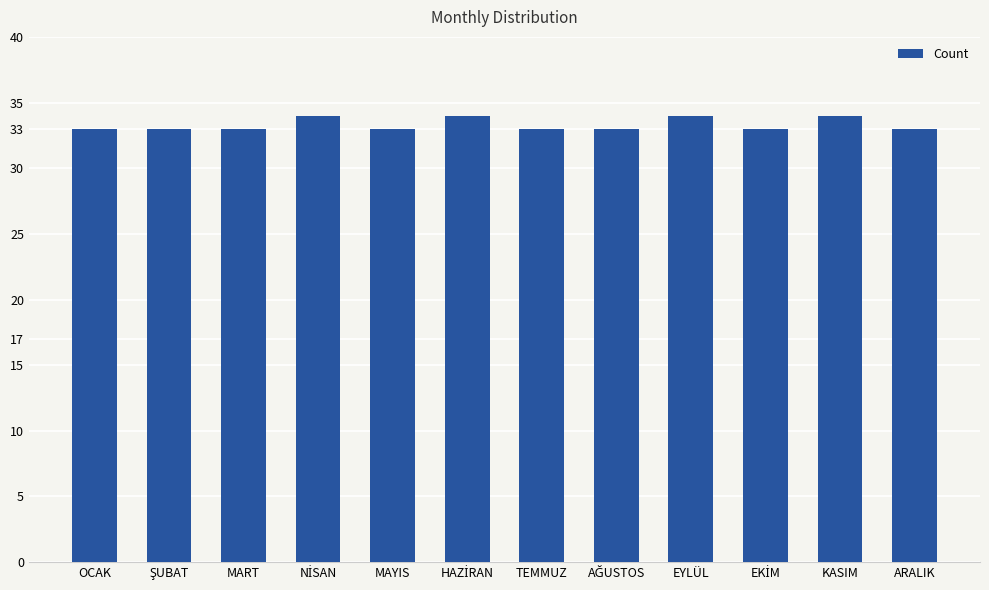

What is the minimum value shown in the chart?

33